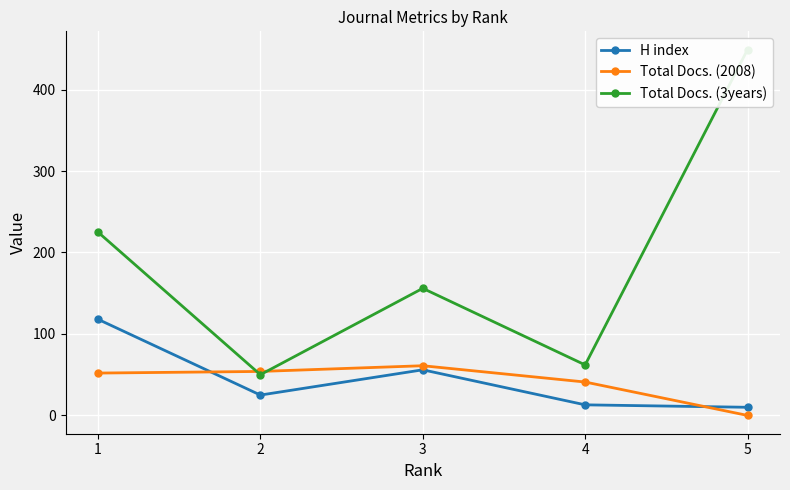

At which category does Total Docs. (3years) reach its first local valley?

2